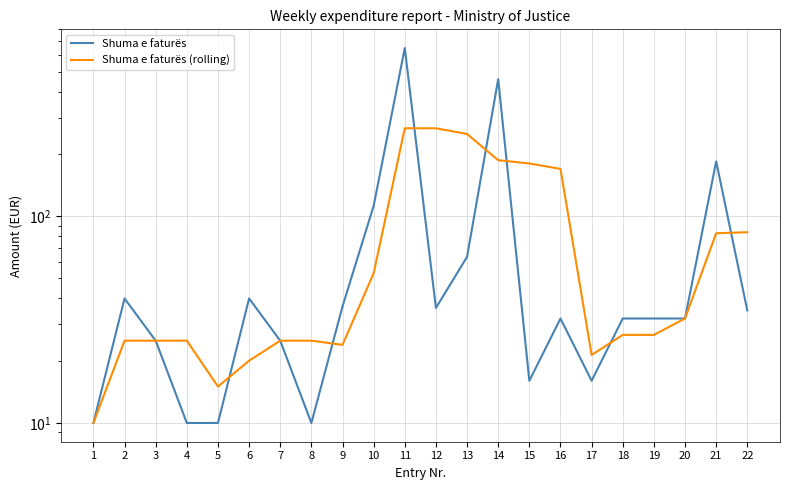

At how many categories does at least one series exceed 225?

4